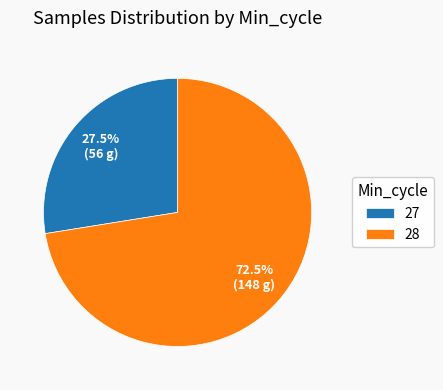

Between 27 and 28, which is larger?

28